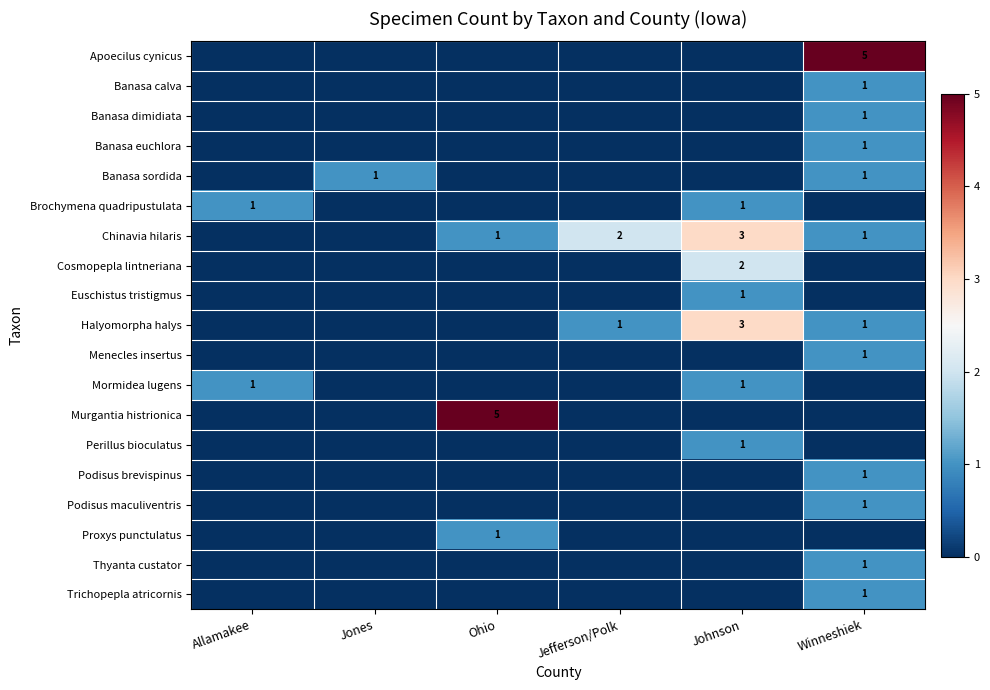

What is the maximum value shown in the chart?

5